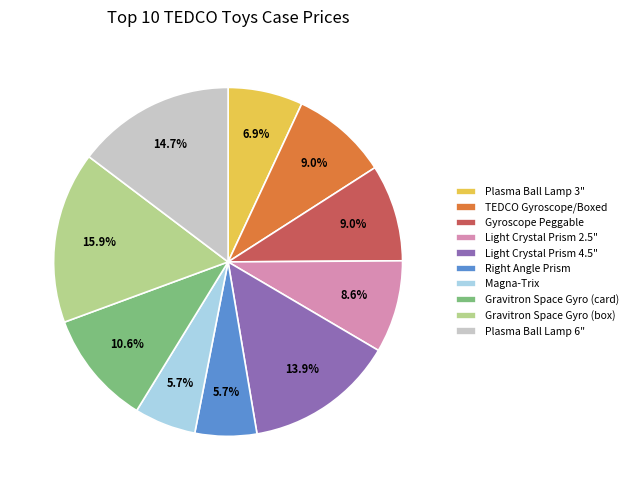

How many segments does this pie chart have?

10